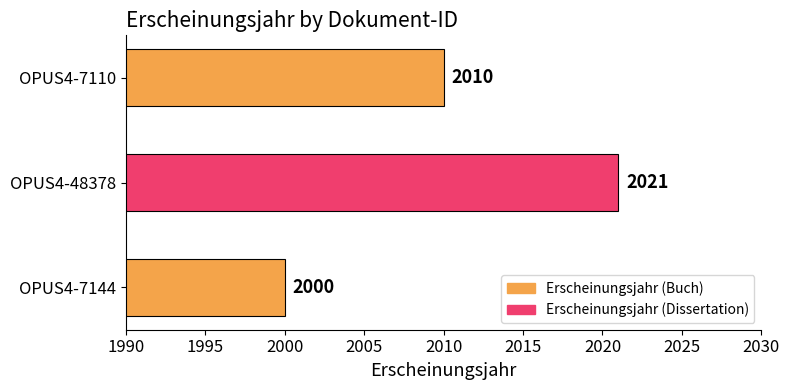

Are the bars horizontal?

Yes